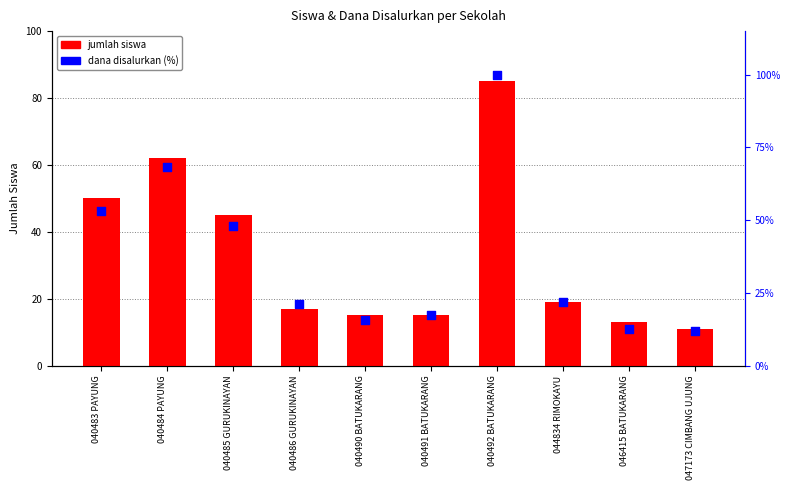

What are all the series names shown in the legend?

jumlah siswa, dana disalurkan (%)